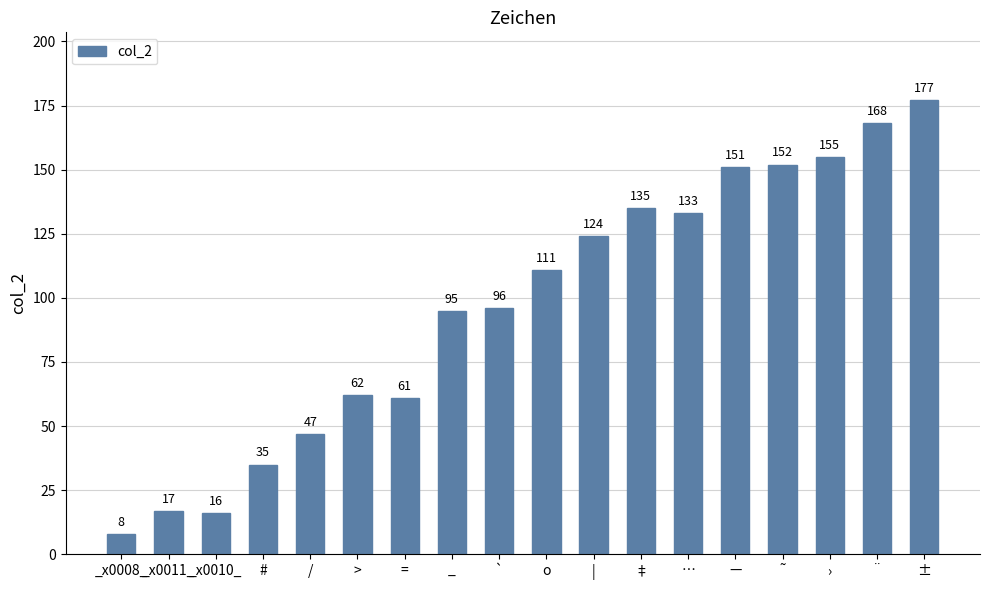

The value at o is 172. True or false?

False